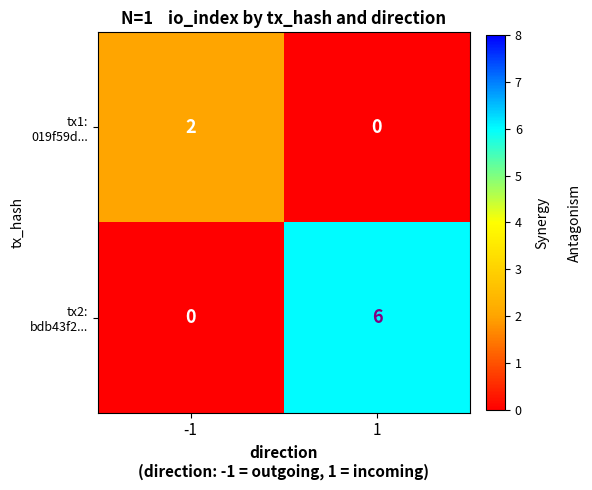

How many data points does each series have?

2